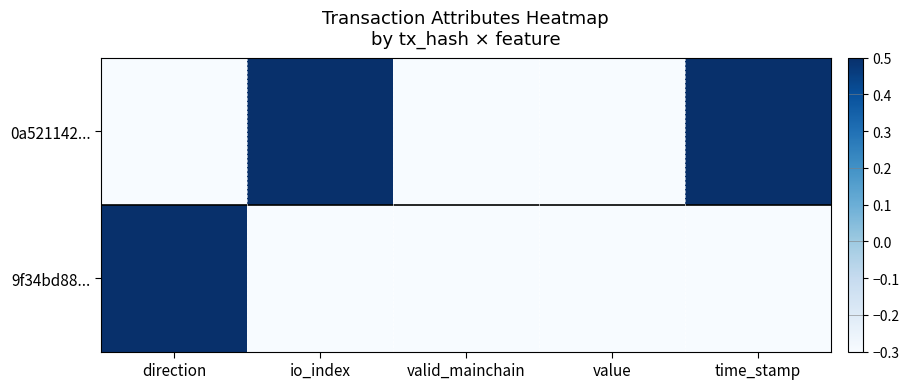

At io_index, list the series in order from largest to smallest.

0a521142..., 9f34bd88...